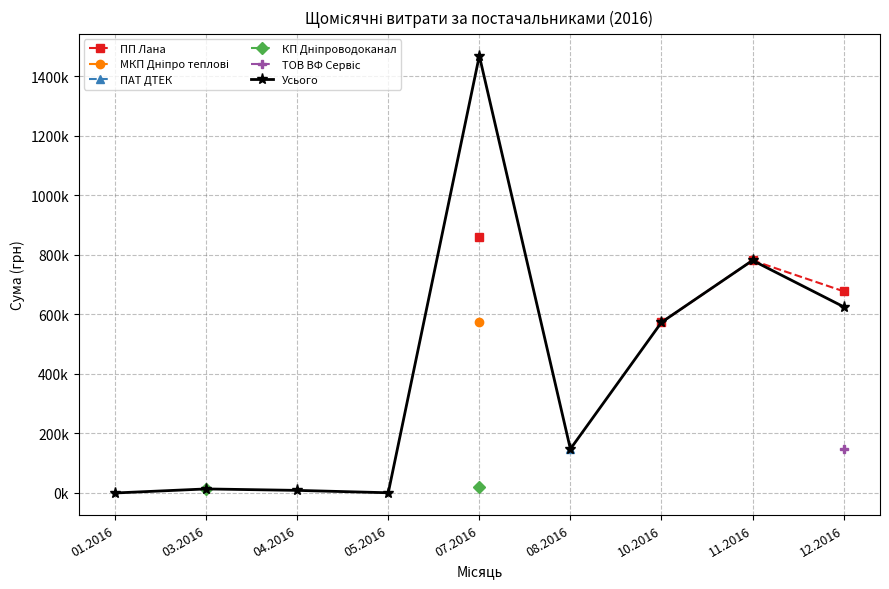

What are all the series names shown in the legend?

ПП Лана, МКП Дніпро теплові, ПАТ ДТЕК, КП Дніпроводоканал, ТОВ ВФ Сервіс, Усього